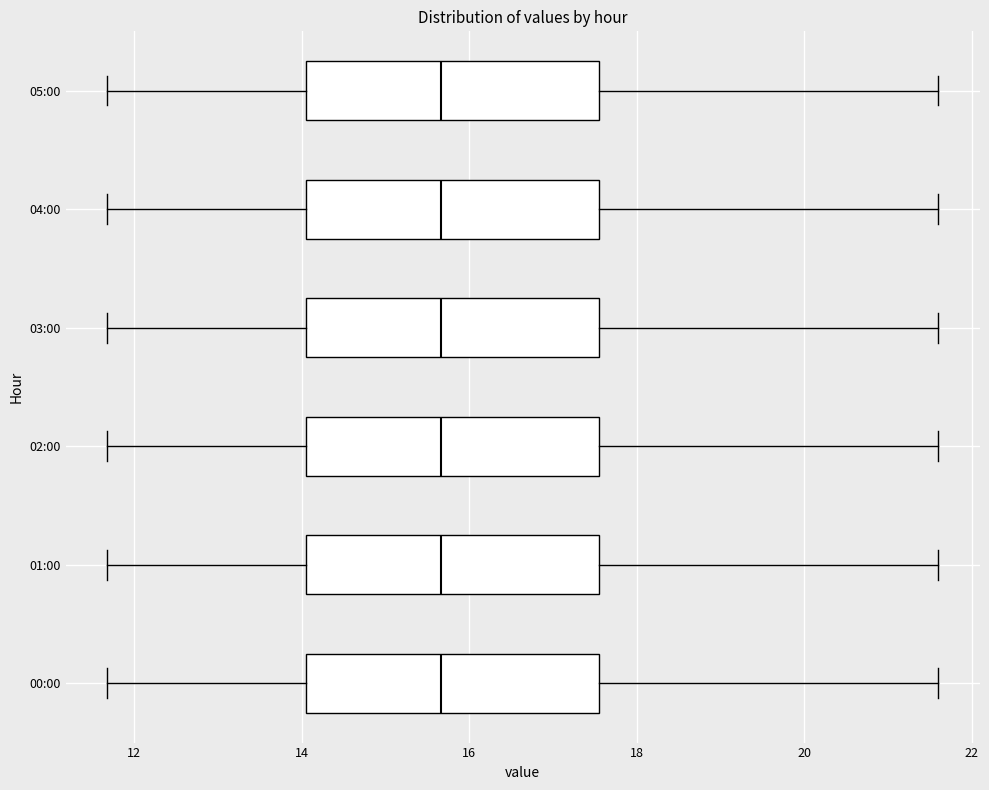

Where is the left edge of the box for 04:00 on the x-axis? The values are not printed on the chart, so give them approximately, as read against the axis.

14.0